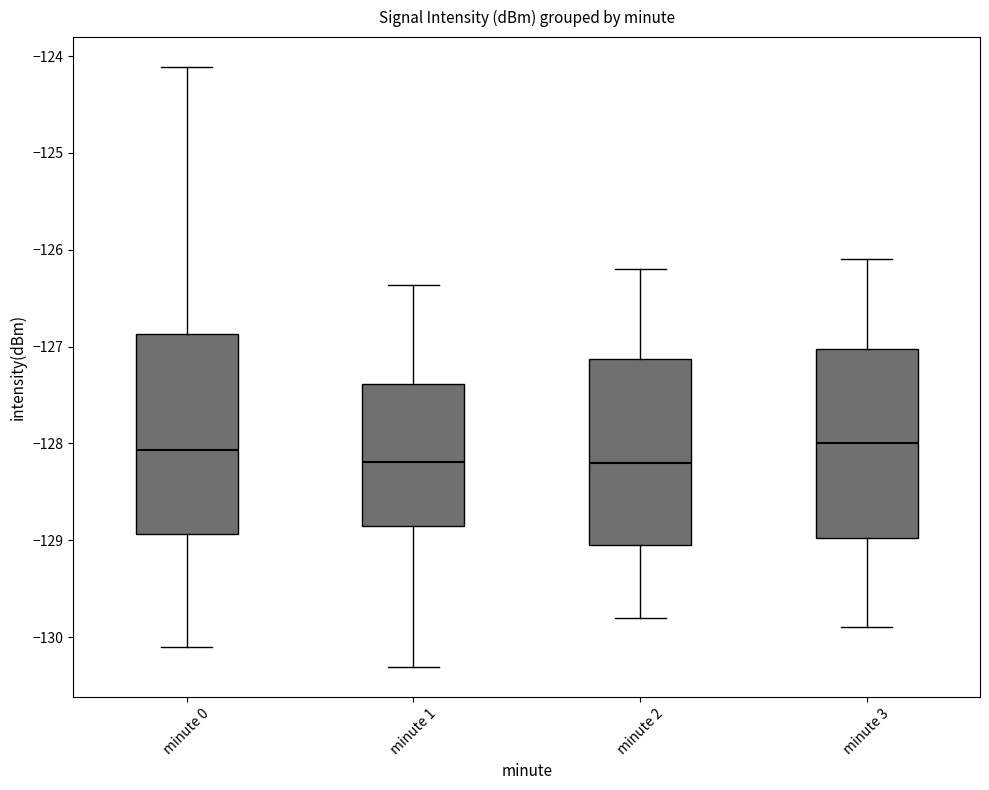

Where does the median line of the box for minute 3 sit on the y-axis? The values are not printed on the chart, so give them approximately, as read against the axis.

-128.0